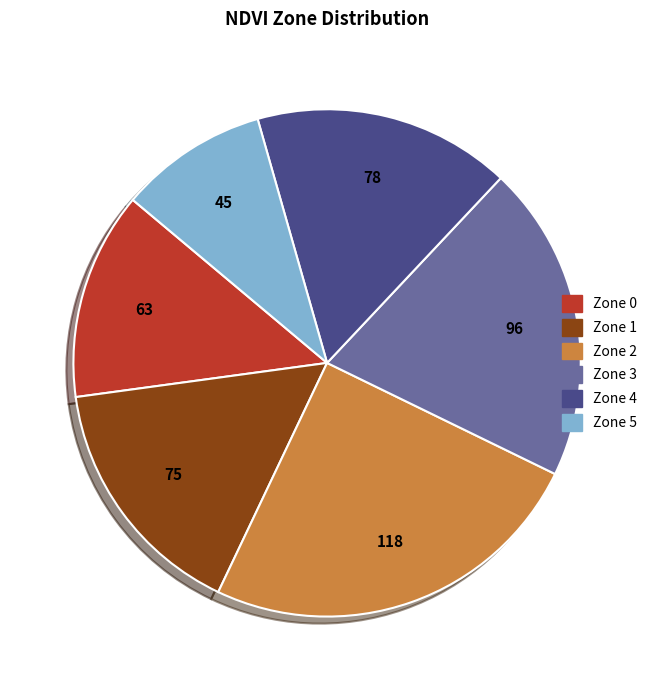

Between Zone 4 and Zone 1, which is larger?

Zone 4